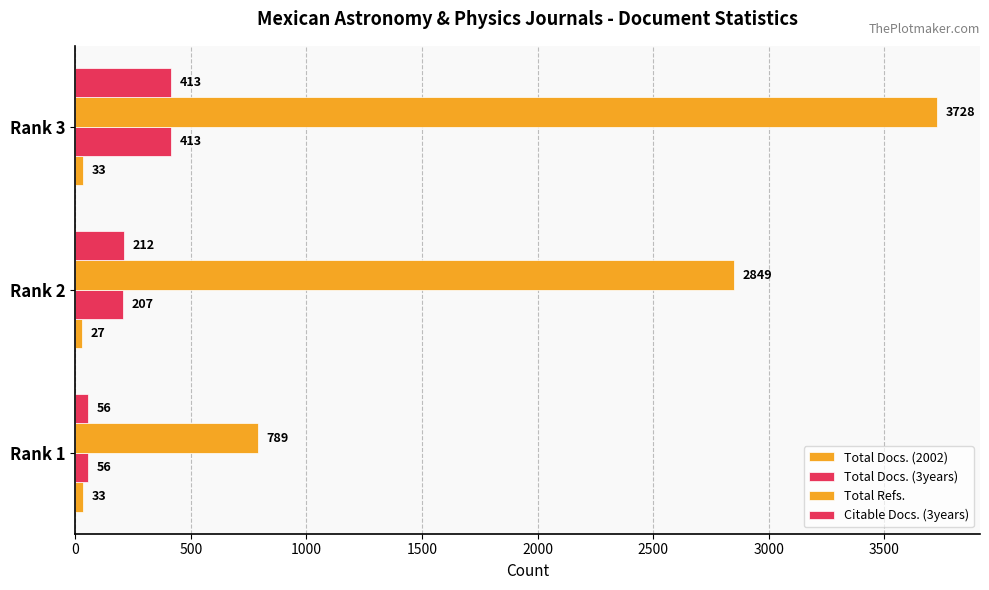

How many data points does each series have?

3